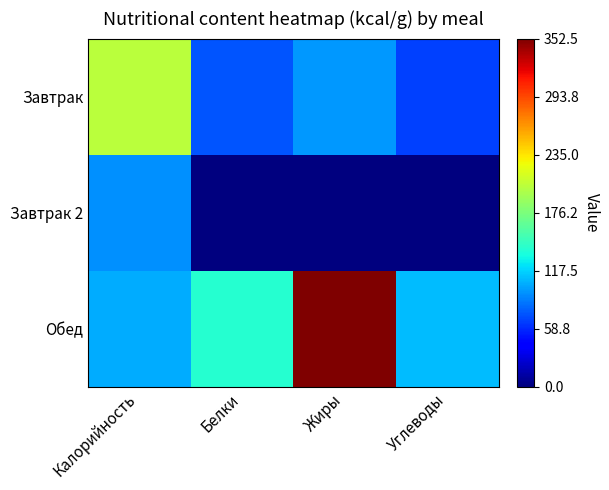

Reading left to right, list all the values displayed in this chart.

Завтрак: Калорийность=203.0	Белки=74.3	Жиры=97.0	Углеводы=66.2
Завтрак 2: Калорийность=94.0	Белки=0.0	Жиры=0.0	Углеводы=0.0
Обед: Калорийность=103.6	Белки=139.5	Жиры=352.5	Углеводы=110.0